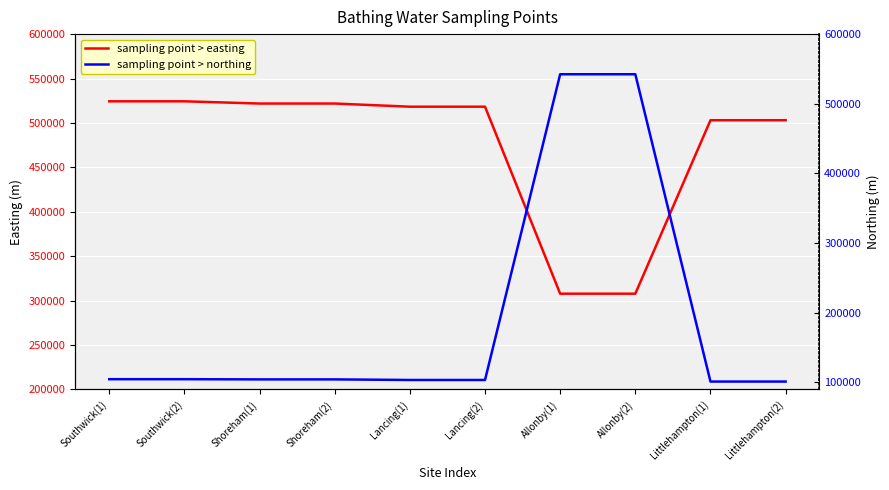

What is the difference between the second highest and minimum values in the sampling point > northing series?

441080